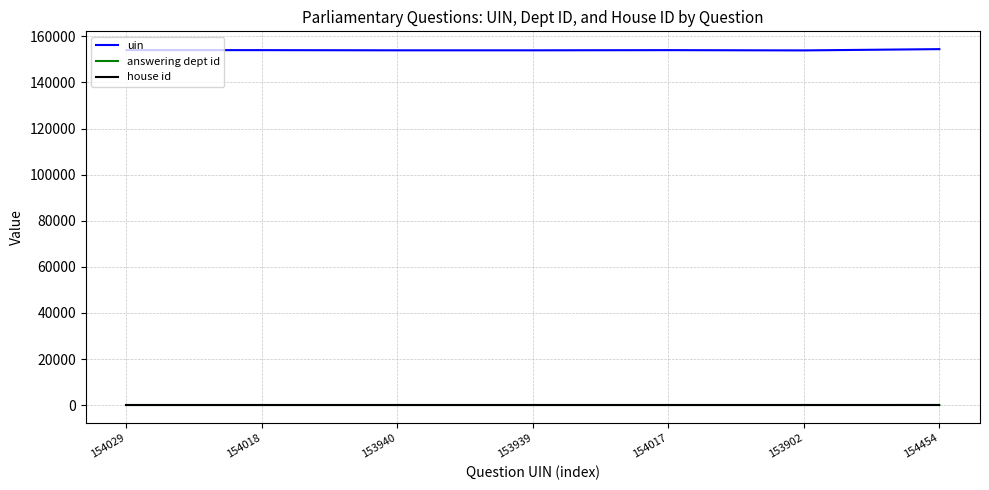

Count the number of data series in this chart.

3